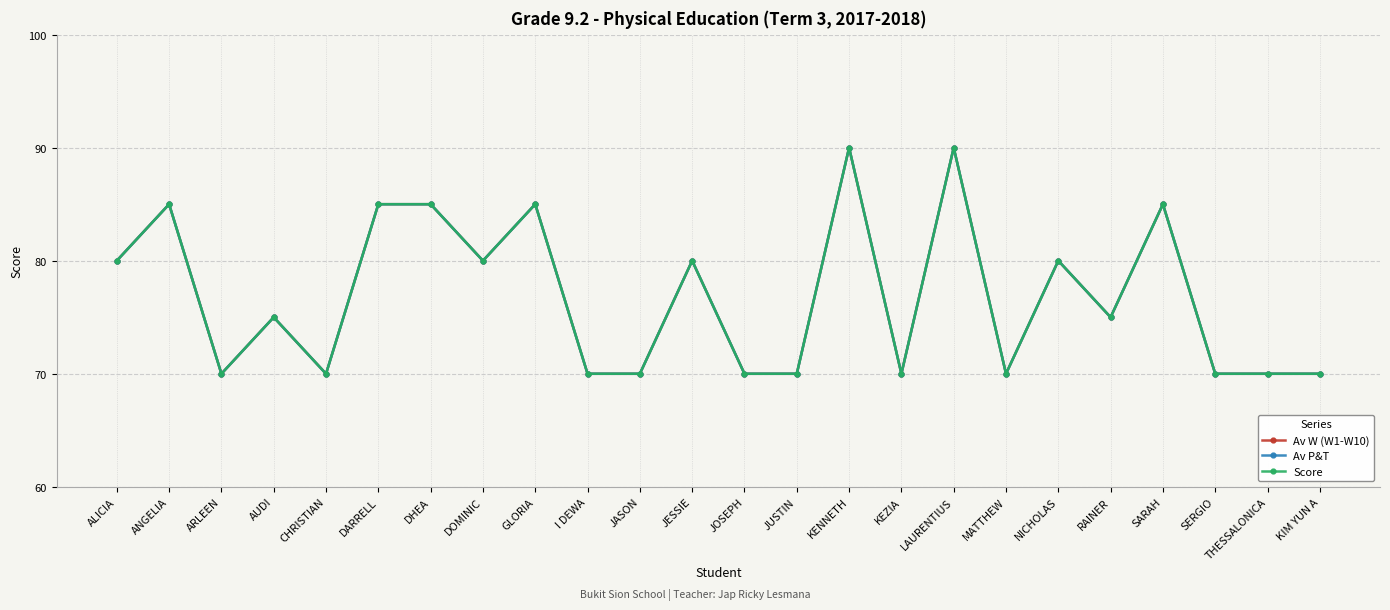

Is this an area chart (filled region under the line)?

No